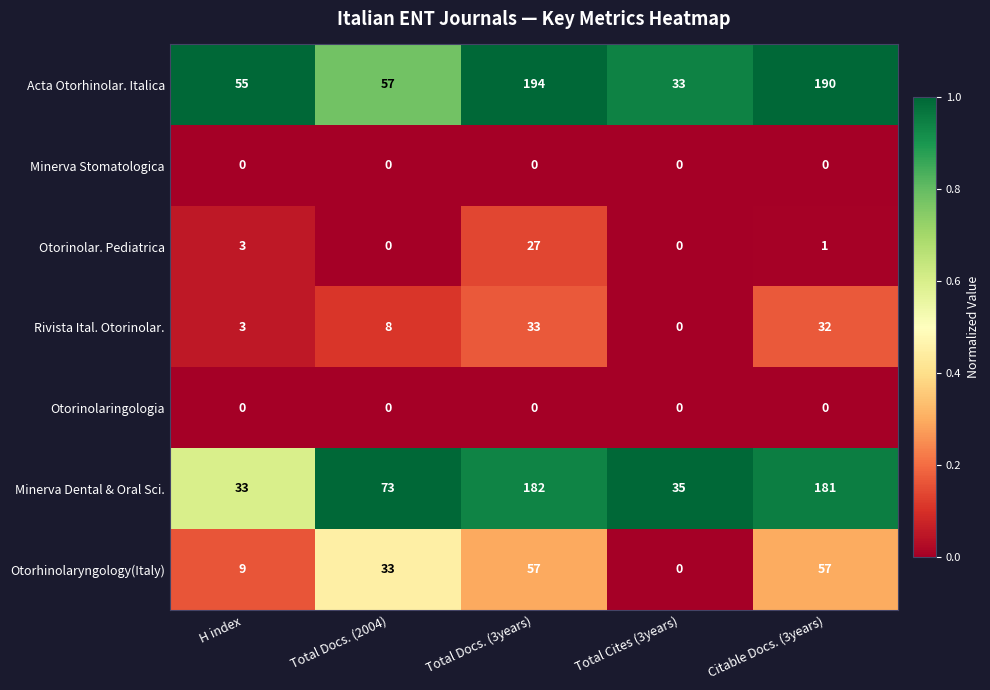

What is the total value across all series at Total Docs. (3years)?

493